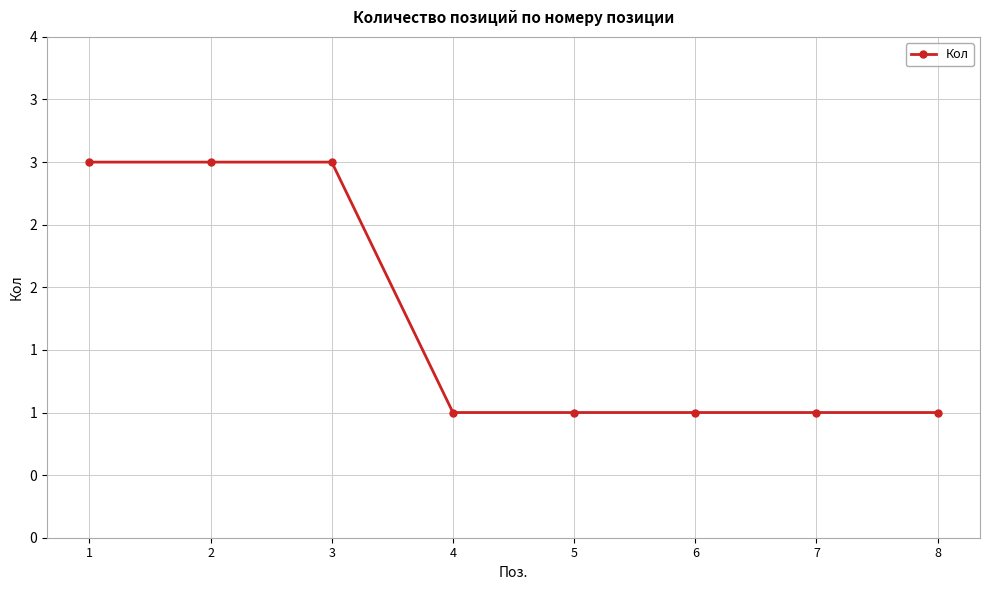

Reading left to right, transcribe all the data shown in this chart.

3	3	3	1	1	1	1	1